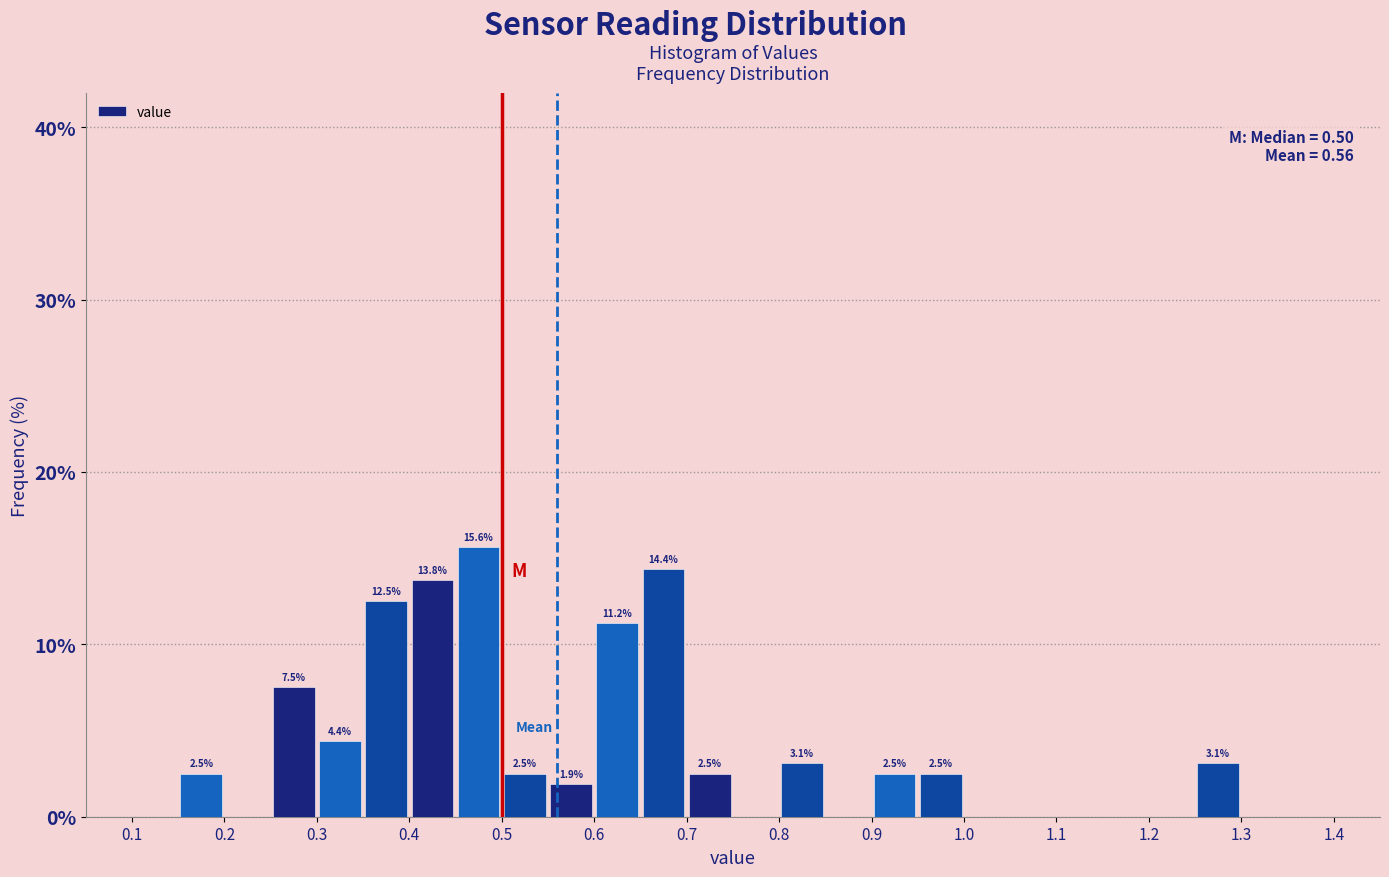

Over which range of the x-axis is the bar tallest?

0.45 to 0.50